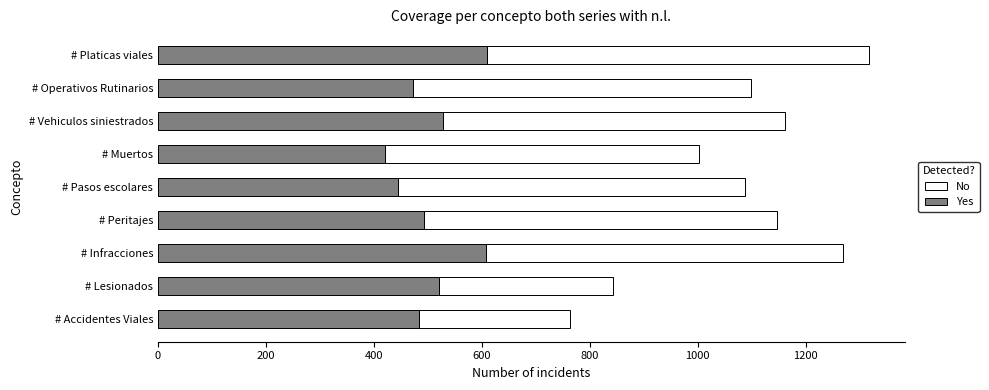

What is the total value across all series at # Operativos Rutinarios?

1099